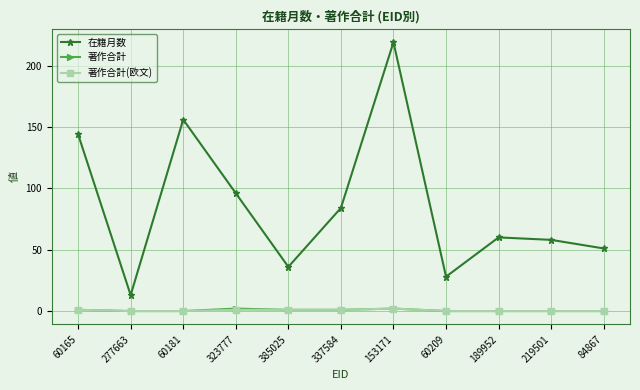

What are all the series names shown in the legend?

在籍月数, 著作合計, 著作合計(欧文)